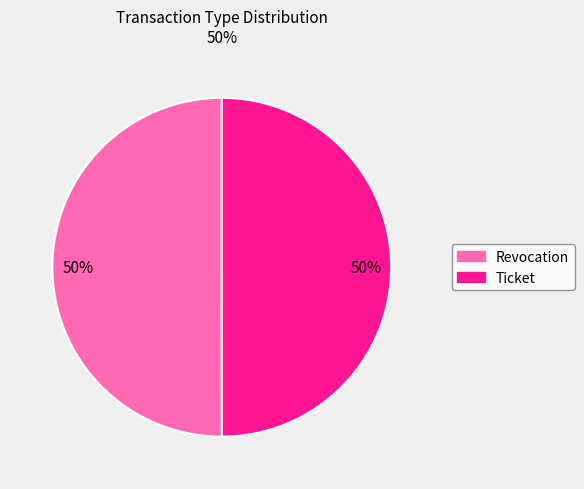

Approximately how many times larger is the value at Ticket compared to Revocation?

1.0